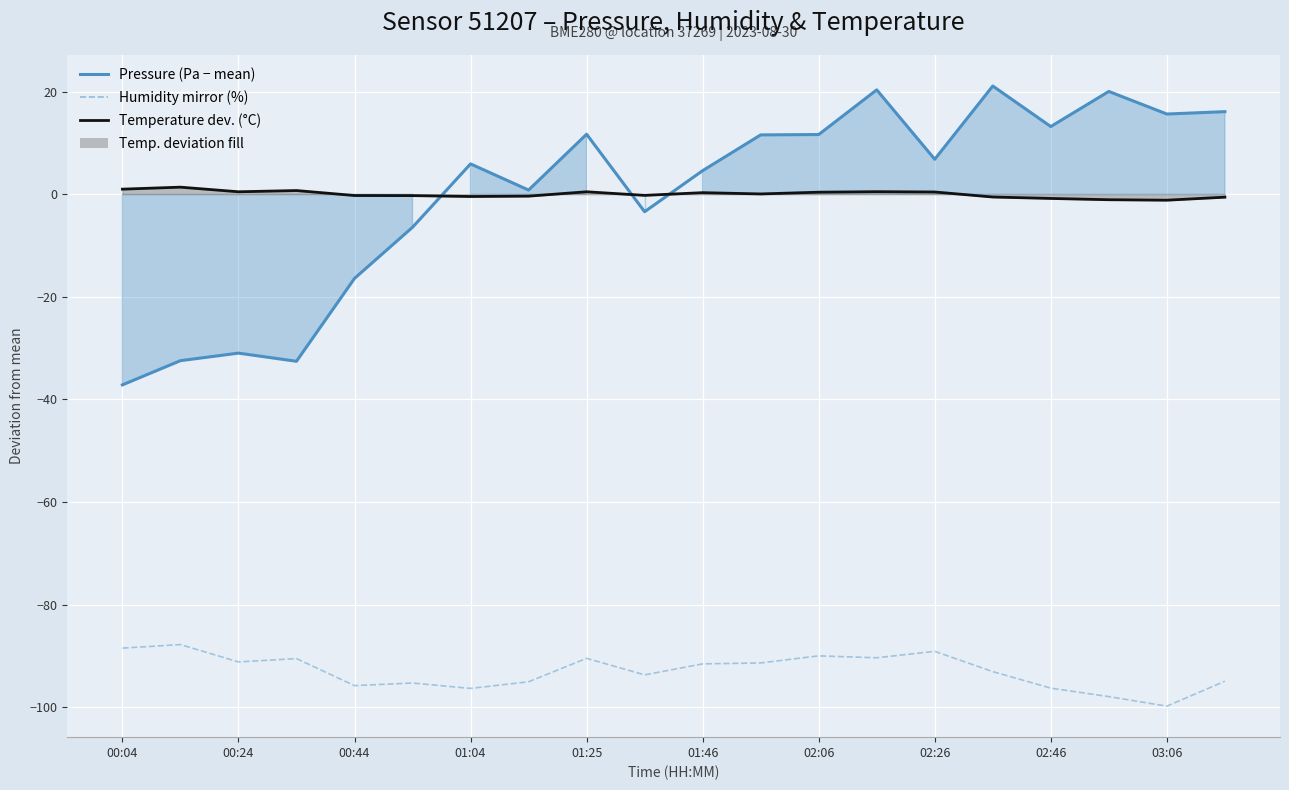

How many lines are shown in the chart?

3